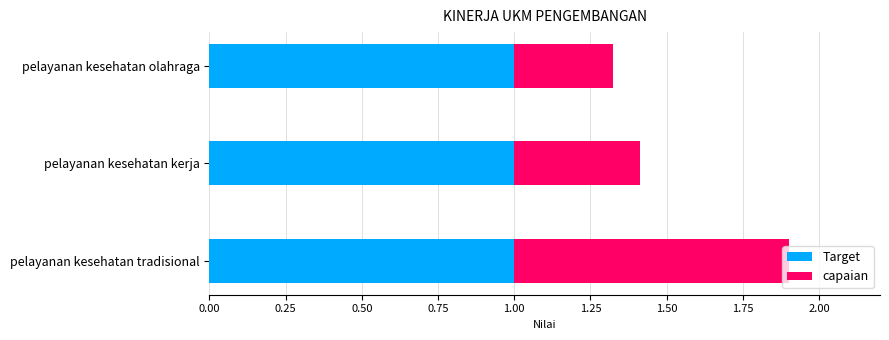

What is the average value of the Target series?

1.0